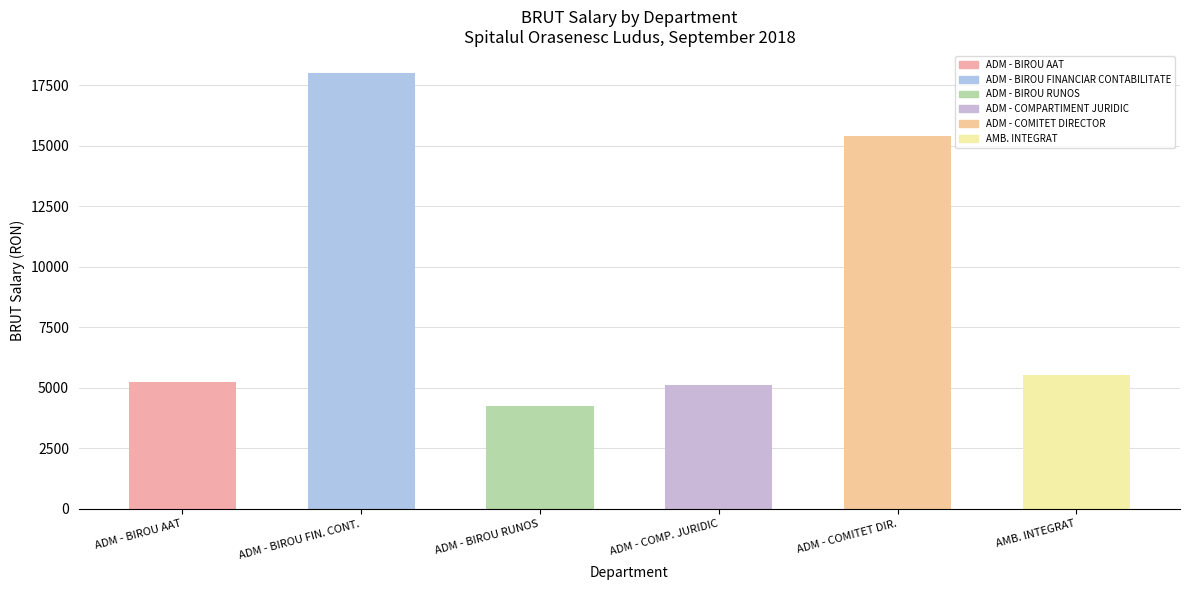

What is the difference between the values at ADM - COMITET DIR. and AMB. INTEGRAT?

9882